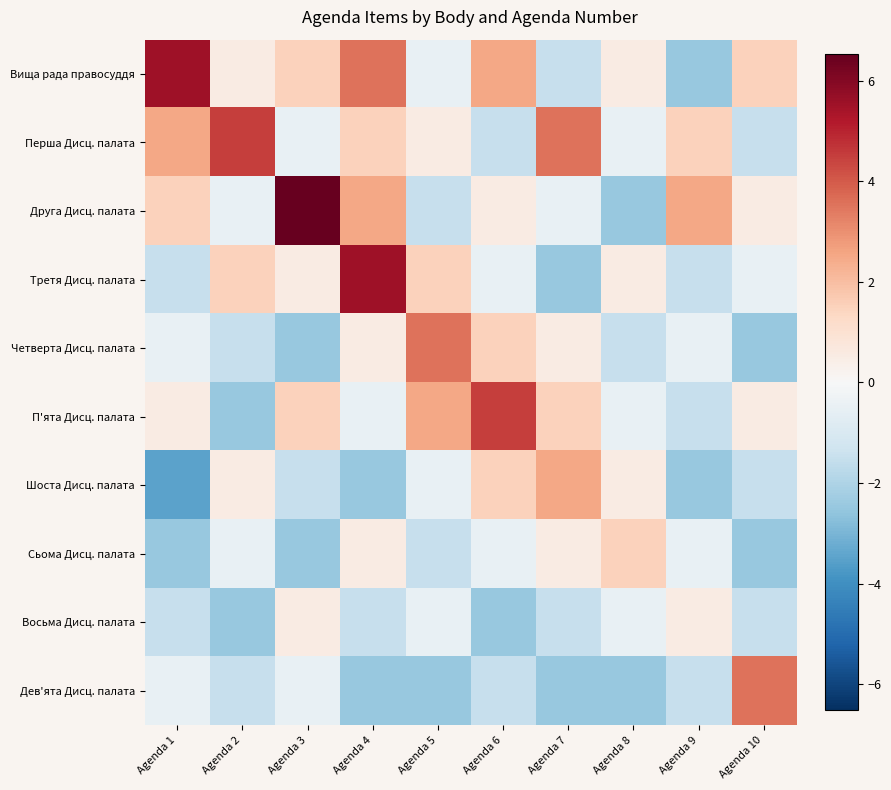

What is the maximum value shown in the chart?

6.5